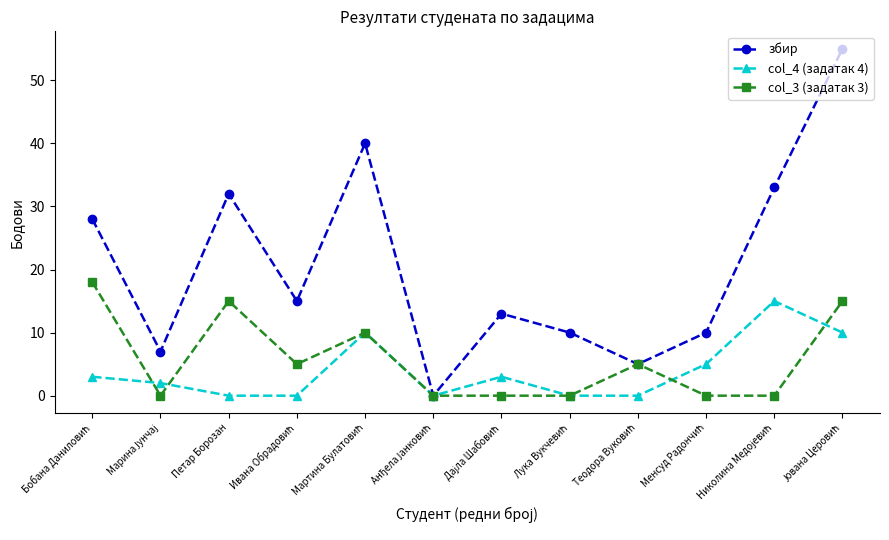

Which series has the largest range (max minus min)?

збир